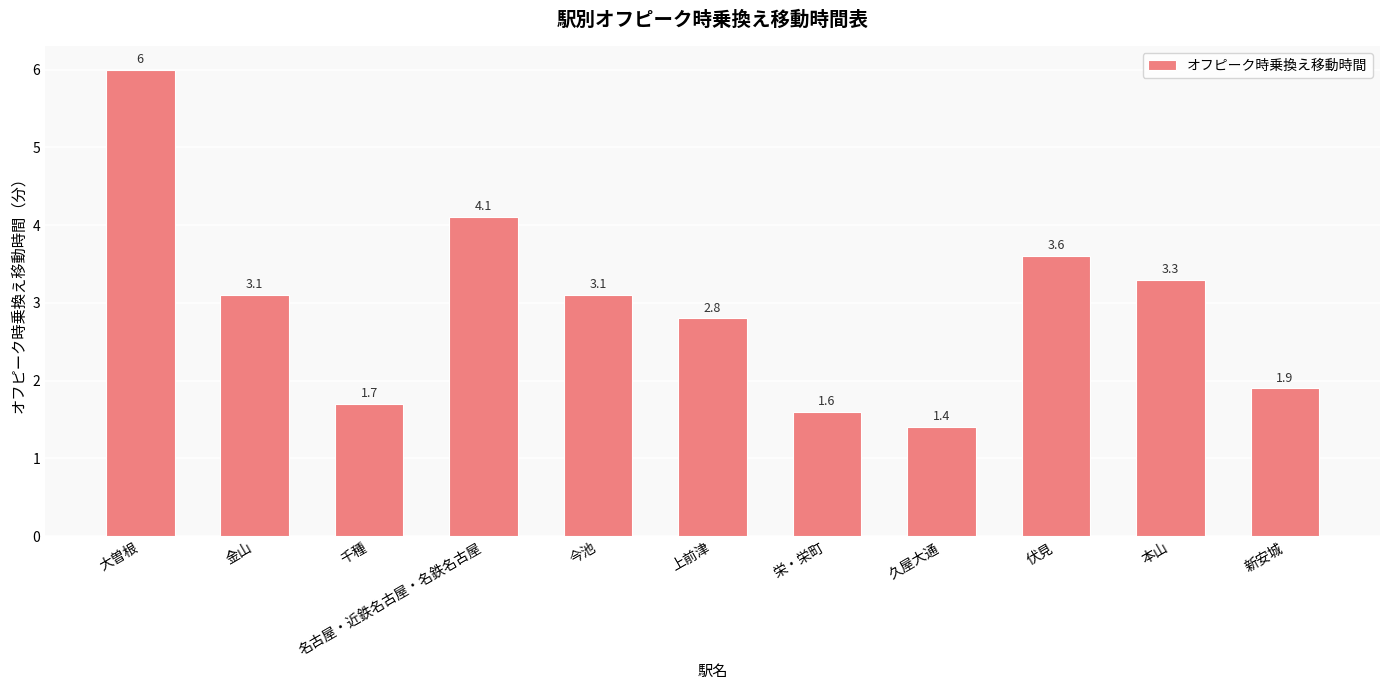

The chart shows a value of 4.3 at 金山. True or false?

False